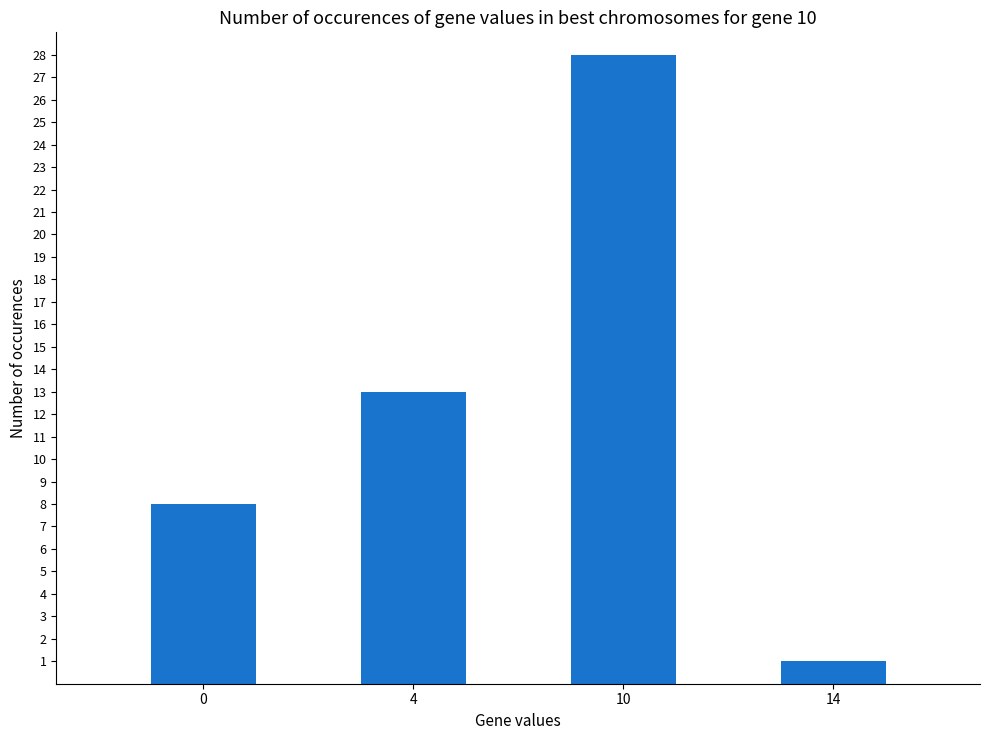

Reading left to right, transcribe all the data shown in this chart.

8	13	28	1